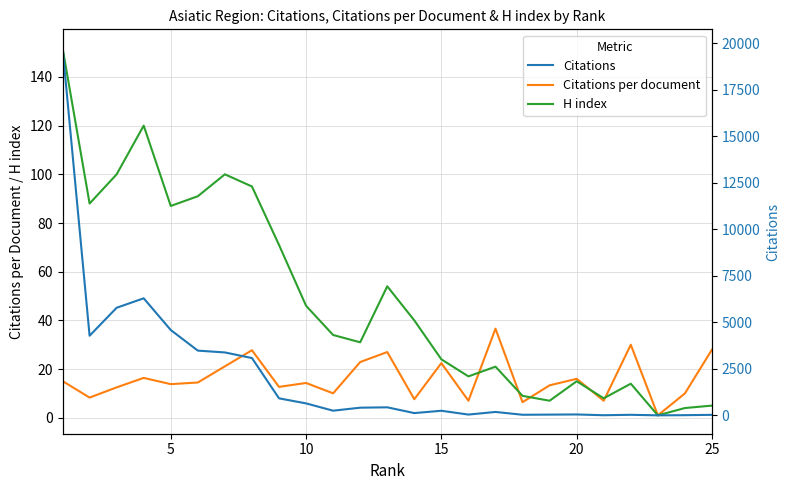

What is the smallest value displayed?

1.0